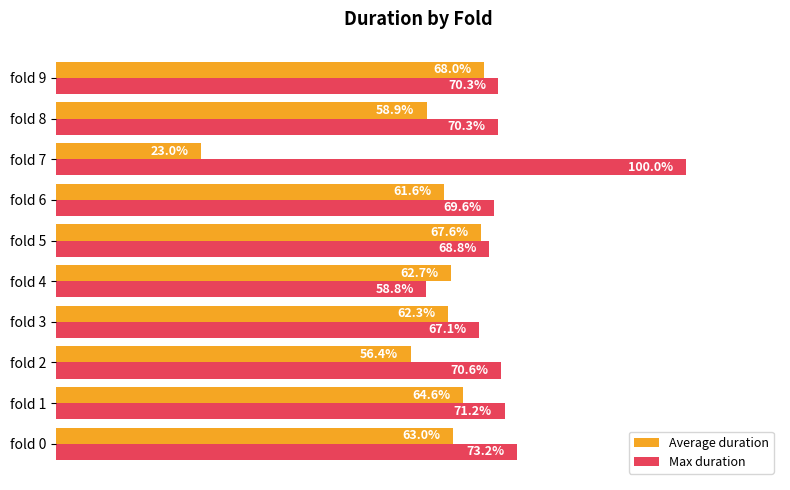

What are all the series names shown in the legend?

Average duration, Max duration